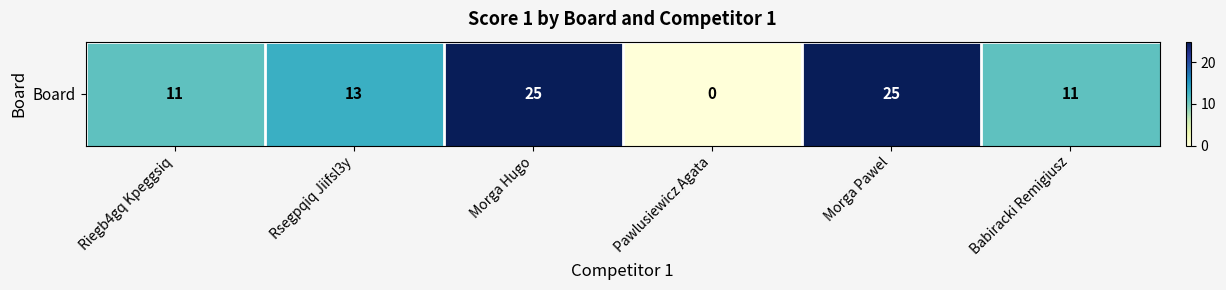

Which category has the highest value across all series?

Morga Hugo